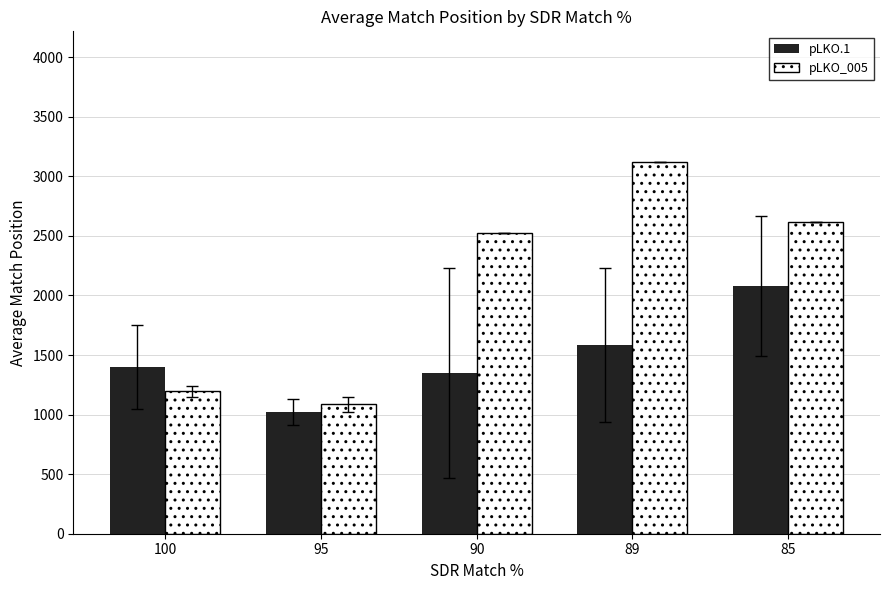

Which category has the lowest value across all series?

95